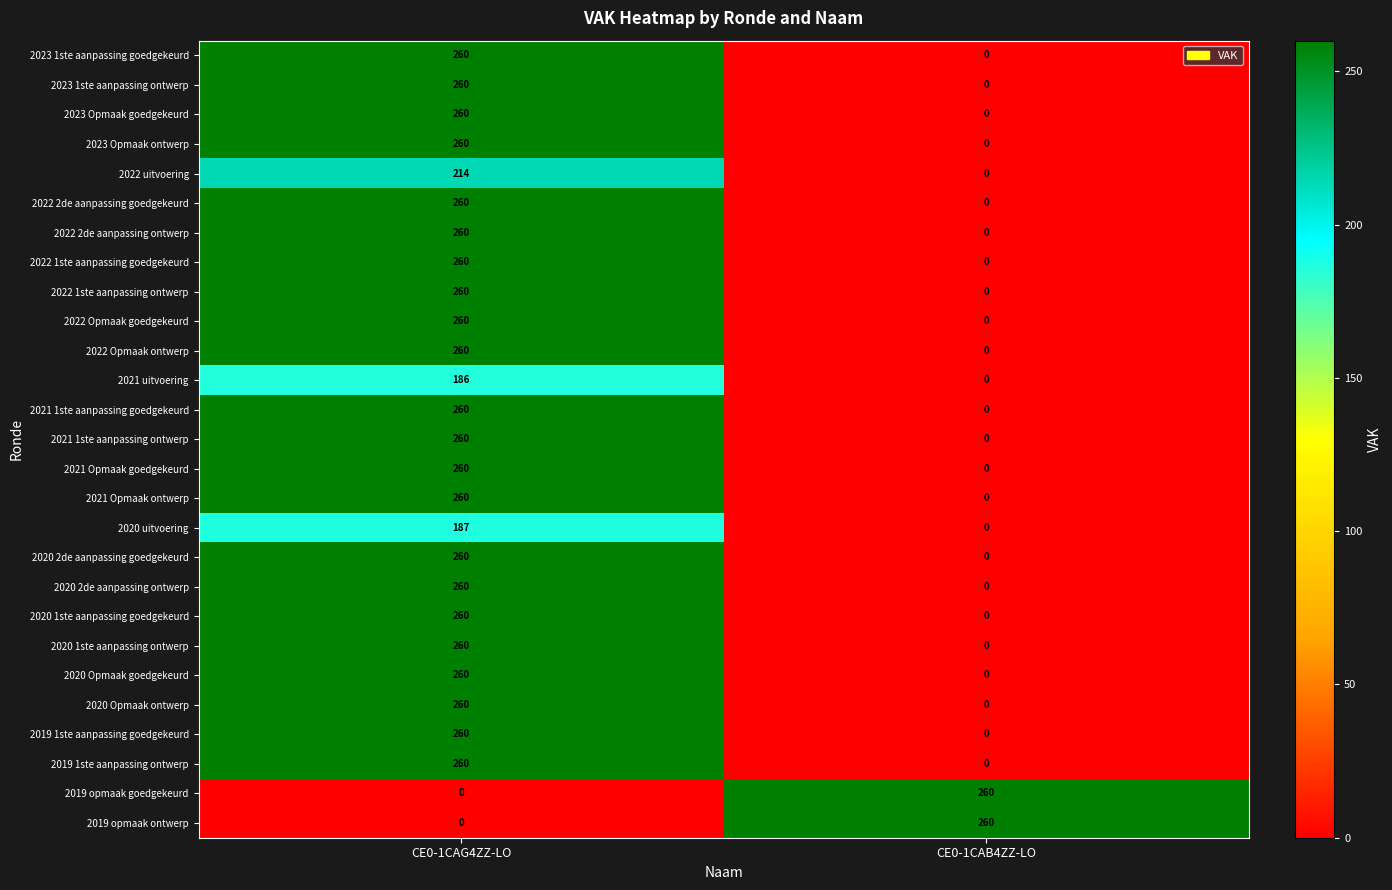

What value does the 2021 Opmaak ontwerp series have at CE0-1CAG4ZZ-LO?

260